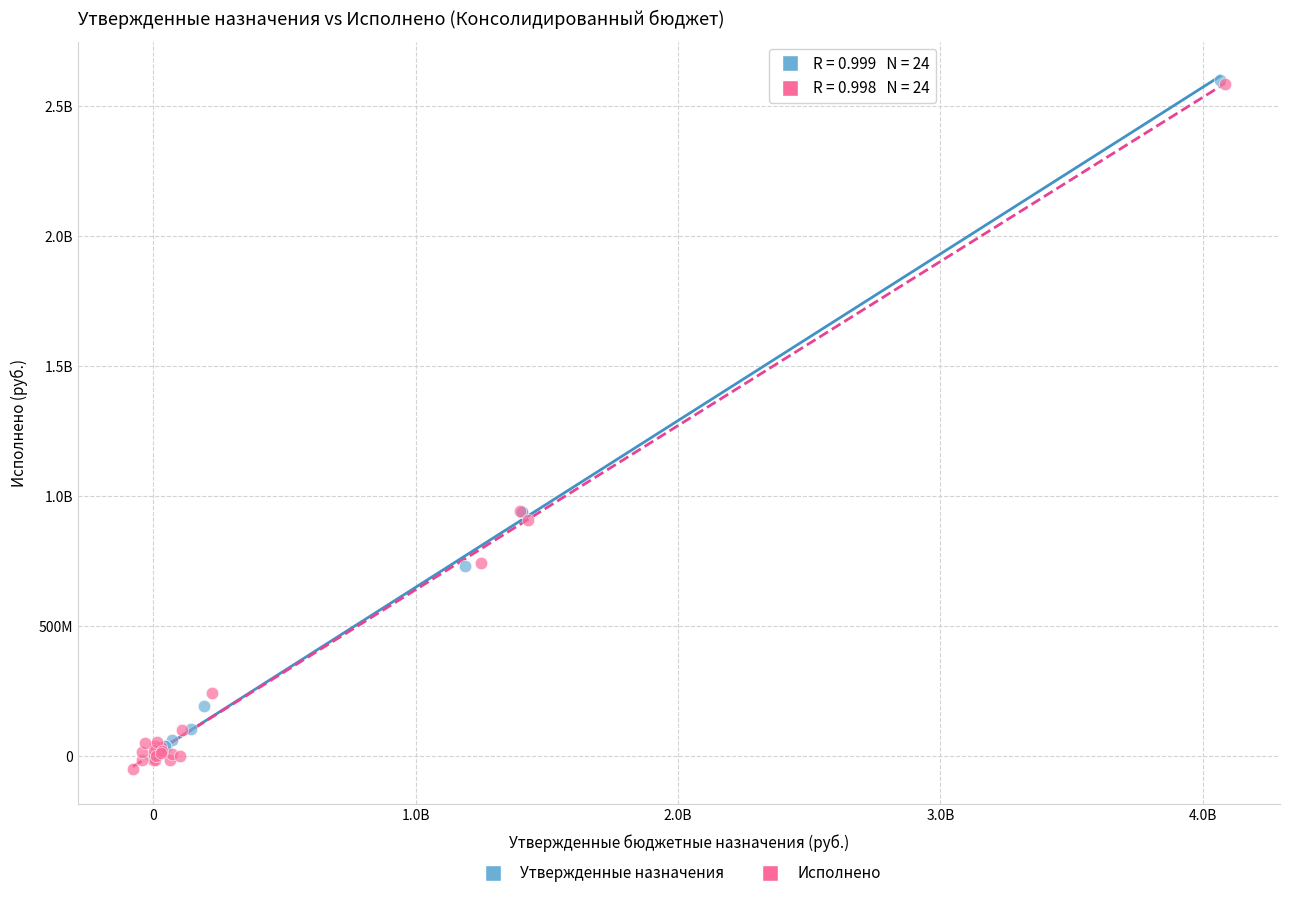

What are all the series names shown in the legend?

Утвержденные назначения, Исполнено